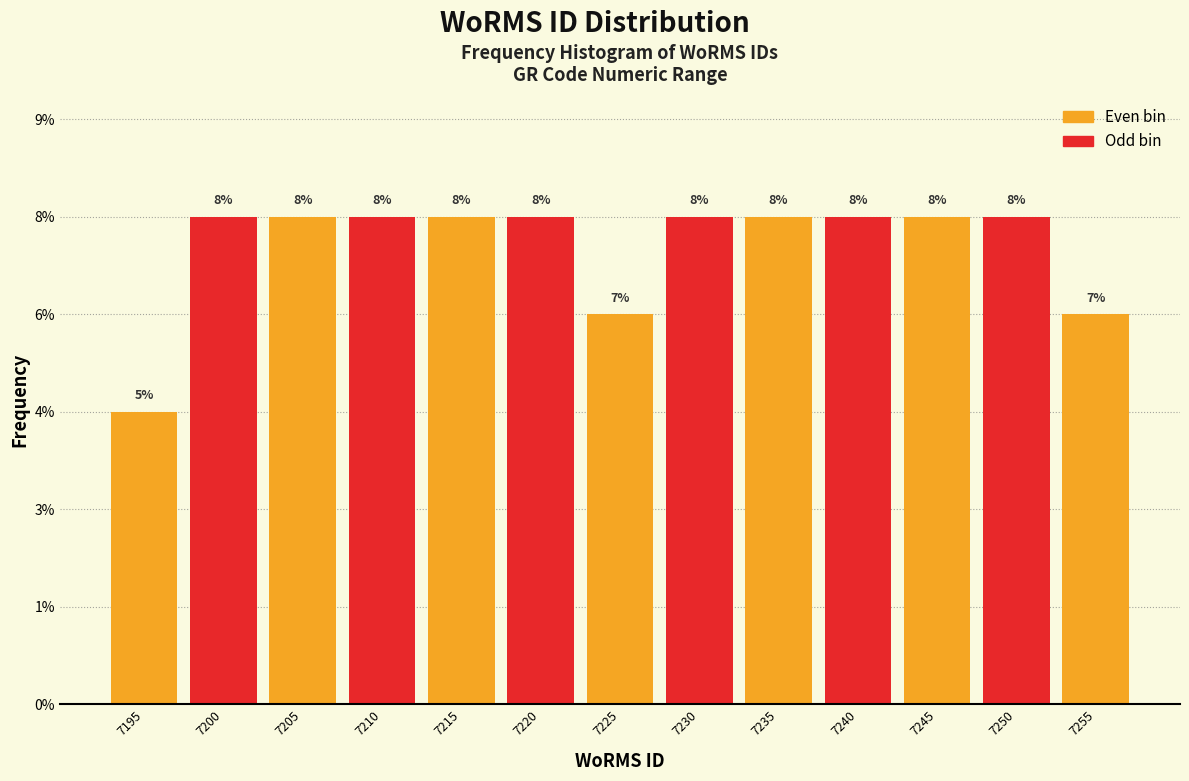

Does the chart contain any negative values?

No